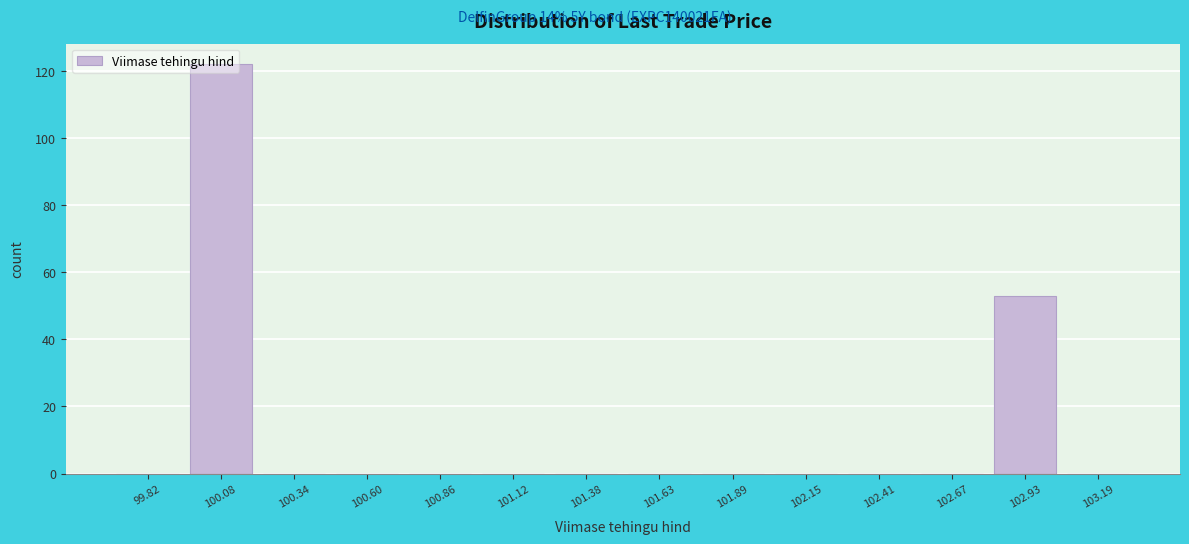

Reading left to right, transcribe this chart: for each bar, give the range it covers on the x-axis and its height. Neither the bar edges nor the heights are printed on the chart, so give them approximately, as read against the axes.

99.70 to 99.95: 0
99.95 to 100.20: 122
100.20 to 100.45: 0
100.45 to 100.75: 0
100.75 to 101.00: 0
101.00 to 101.25: 0
101.25 to 101.50: 0
101.50 to 101.75: 0
101.75 to 102.00: 0
102.00 to 102.30: 0
102.30 to 102.55: 0
102.55 to 102.80: 0
102.80 to 103.05: 54
103.05 to 103.30: 0